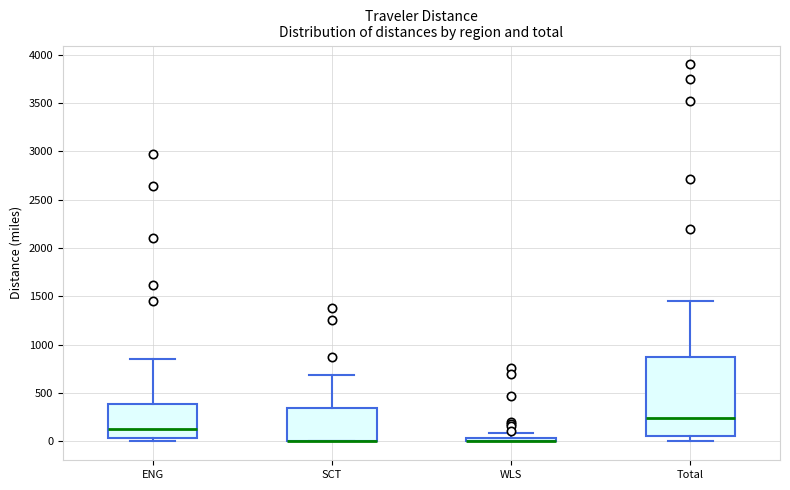

Where is the lower edge of the box for SCT on the y-axis? The values are not printed on the chart, so give them approximately, as read against the axis.

0